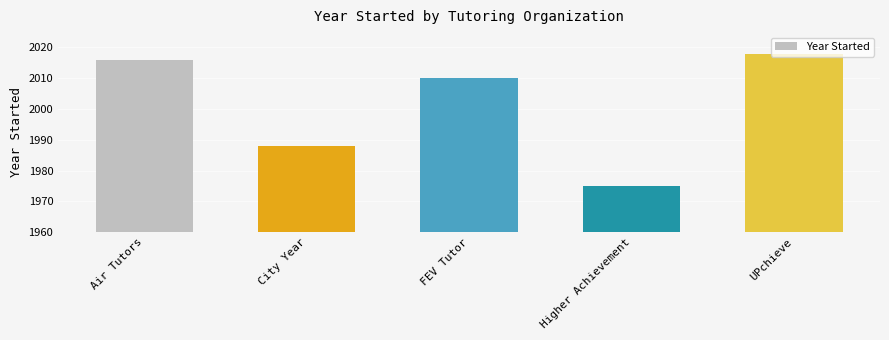

True or false: the data shows 536 at FEV Tutor.

False